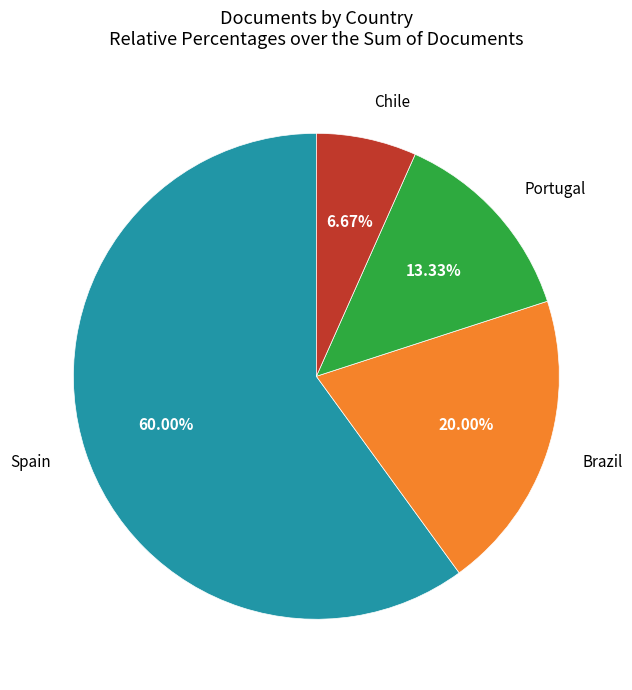

To the nearest percent, what portion does Portugal represent?

13%